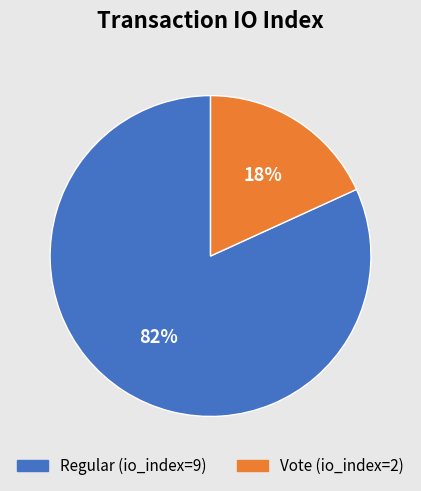

To the nearest percent, what is the average slice percentage?

50%